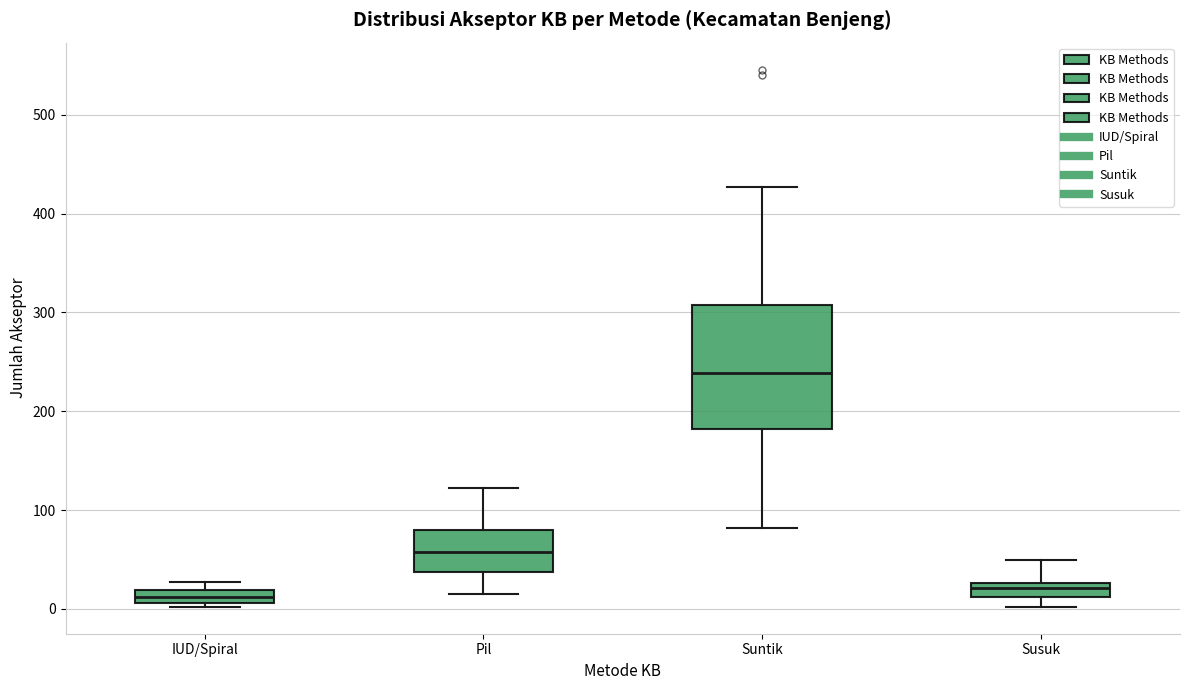

Where is the lower edge of the box for Suntik on the y-axis? The values are not printed on the chart, so give them approximately, as read against the axis.

180